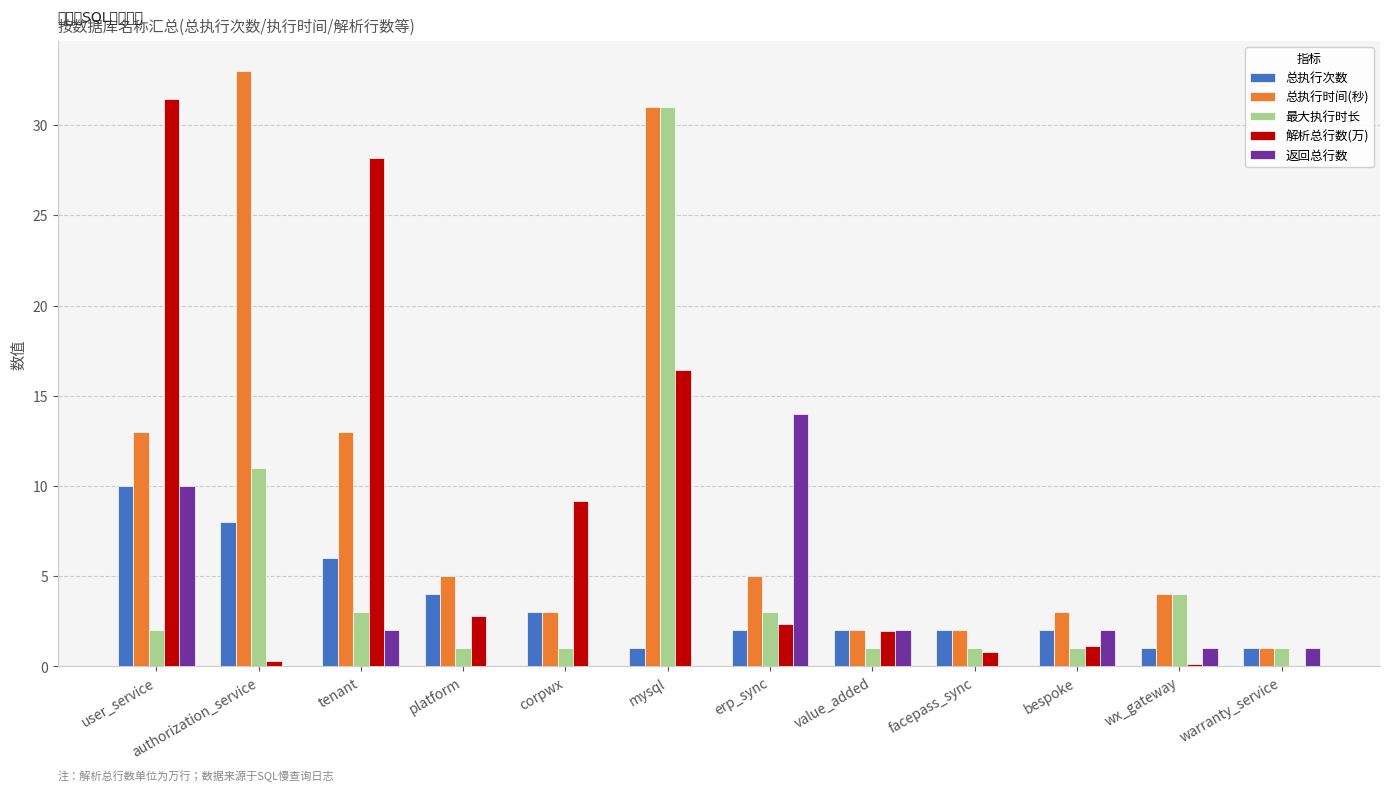

Is it true that 解析总行数(万) equals 49.1 at user_service?

False